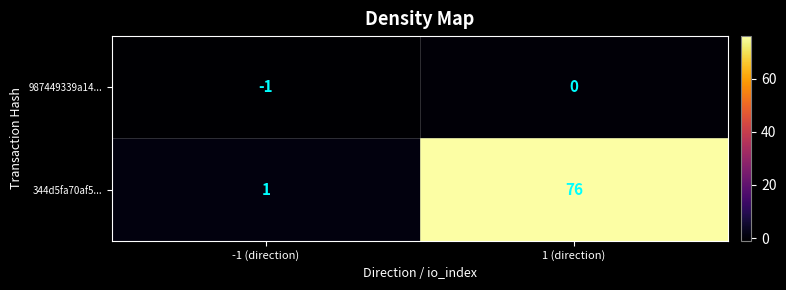

Which label corresponds to the largest value in the chart?

1 (direction)